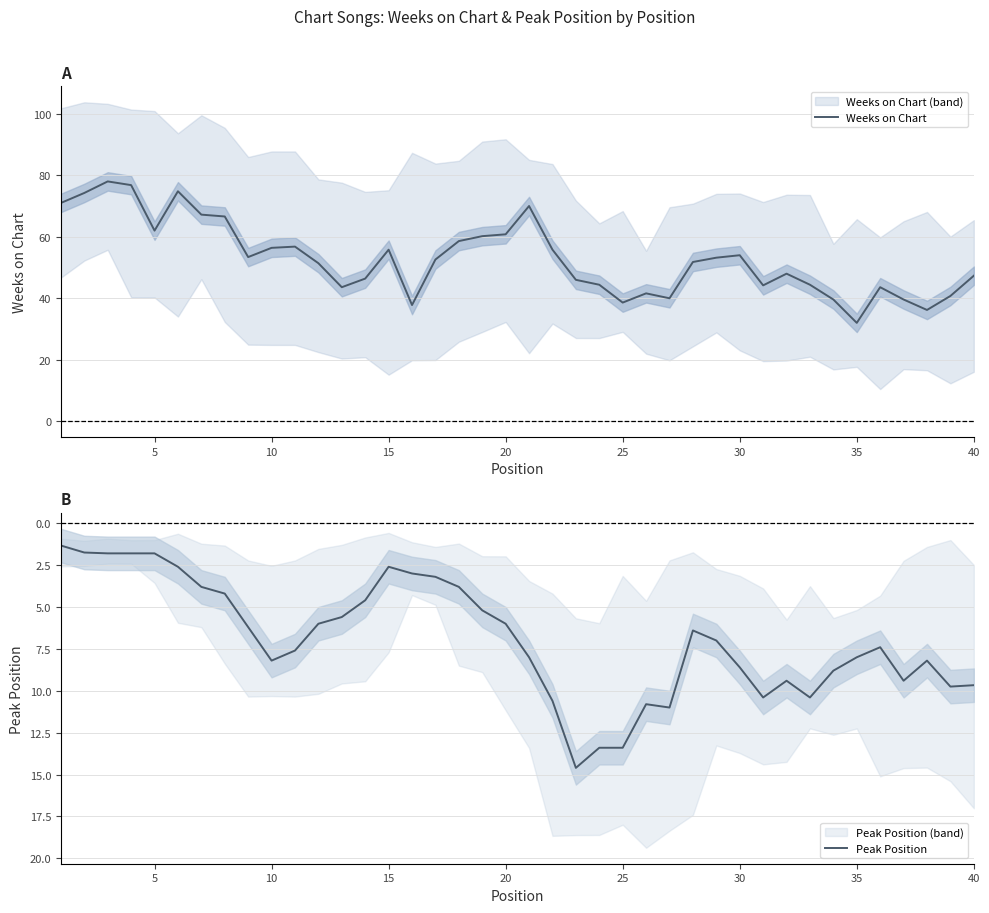

What is the maximum value for Weeks on Chart?

78.0